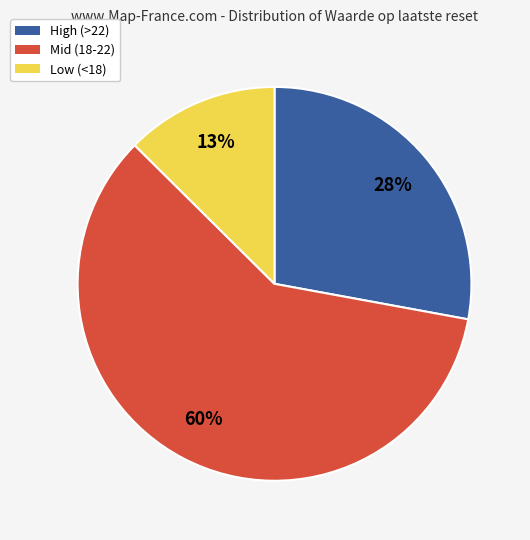

To the nearest percent, what is the average slice percentage?

33%